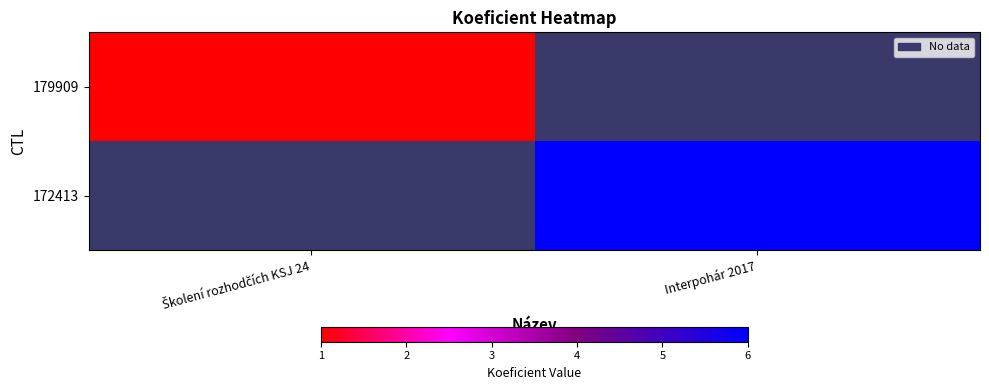

What value does the 179909 series have at Školení rozhodčích KSJ 24?

1.0